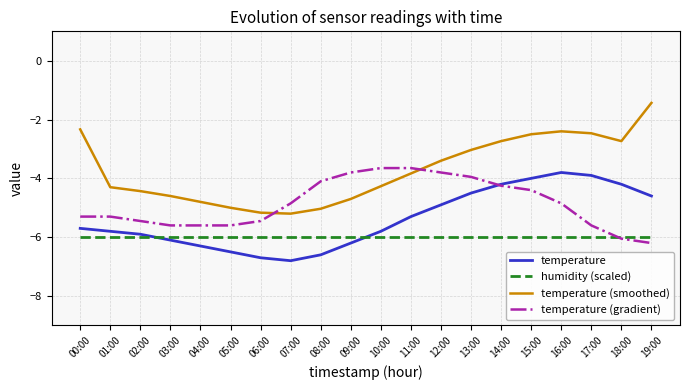

Rank the series by their maximum value, from lowest to highest.

humidity (scaled), temperature, temperature (gradient), temperature (smoothed)